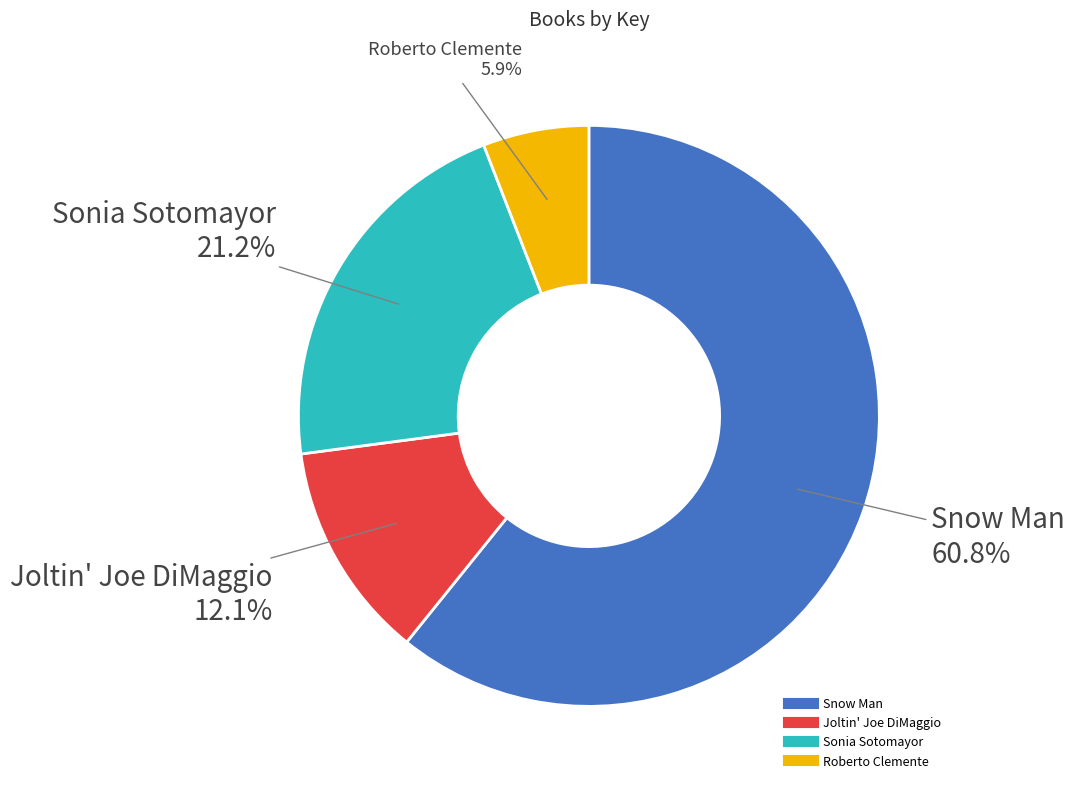

To the nearest percent, what portion does Sonia Sotomayor represent?

21%